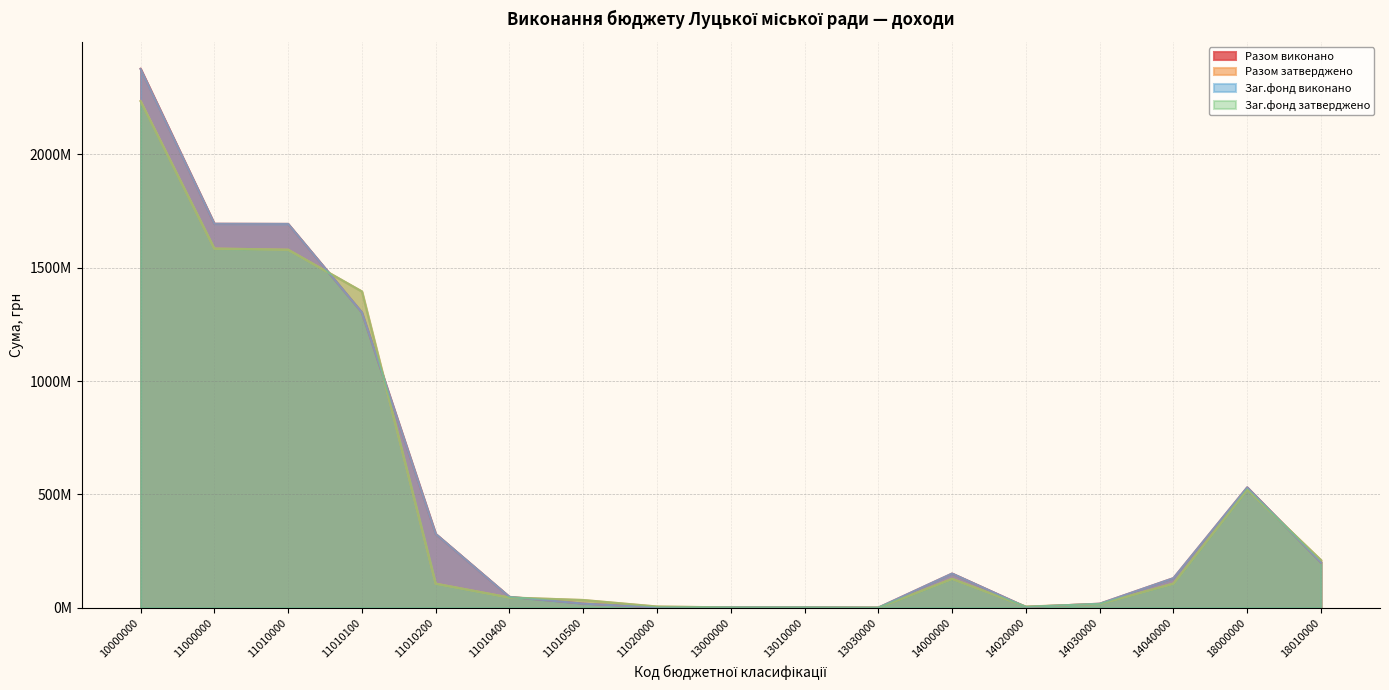

At which category is the sum across all series the highest?

10000000